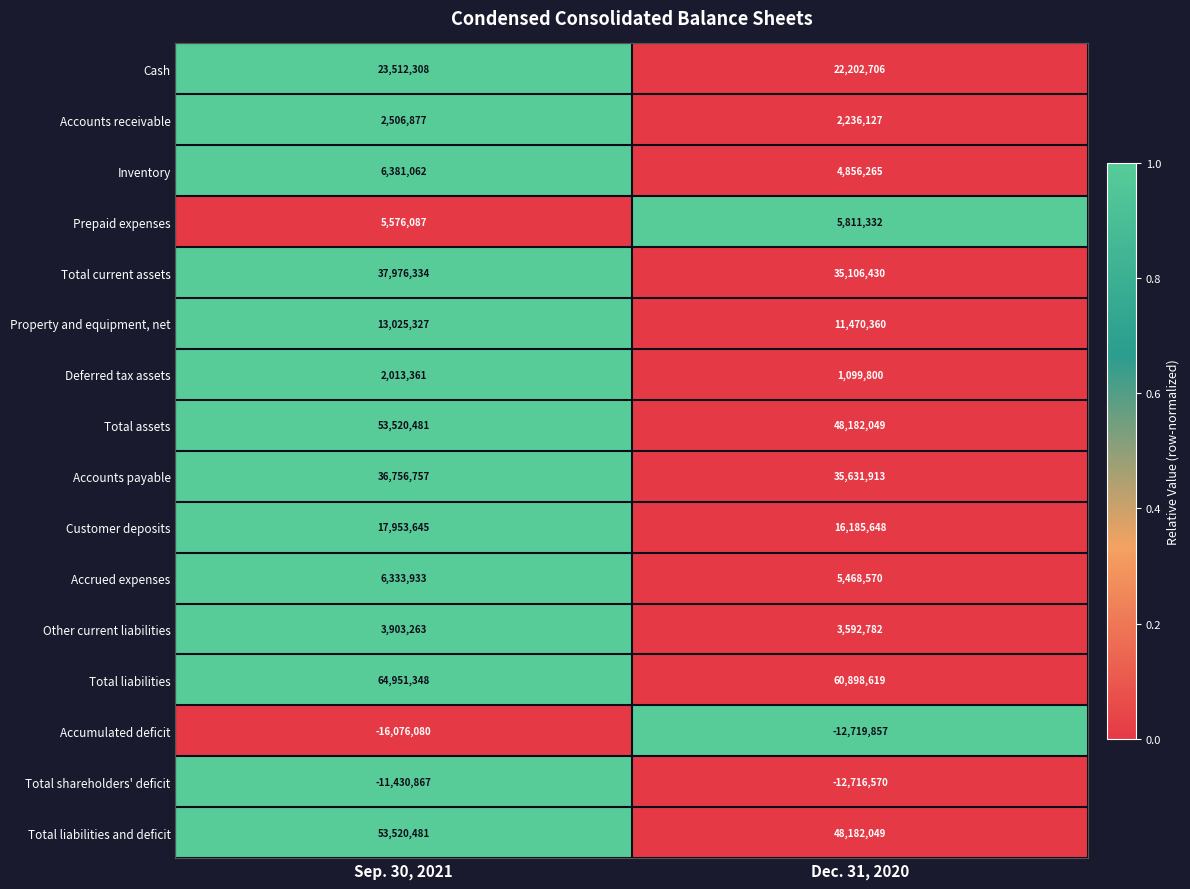

What is the spread (max minus min) of values at Dec. 31, 2020?

73618476